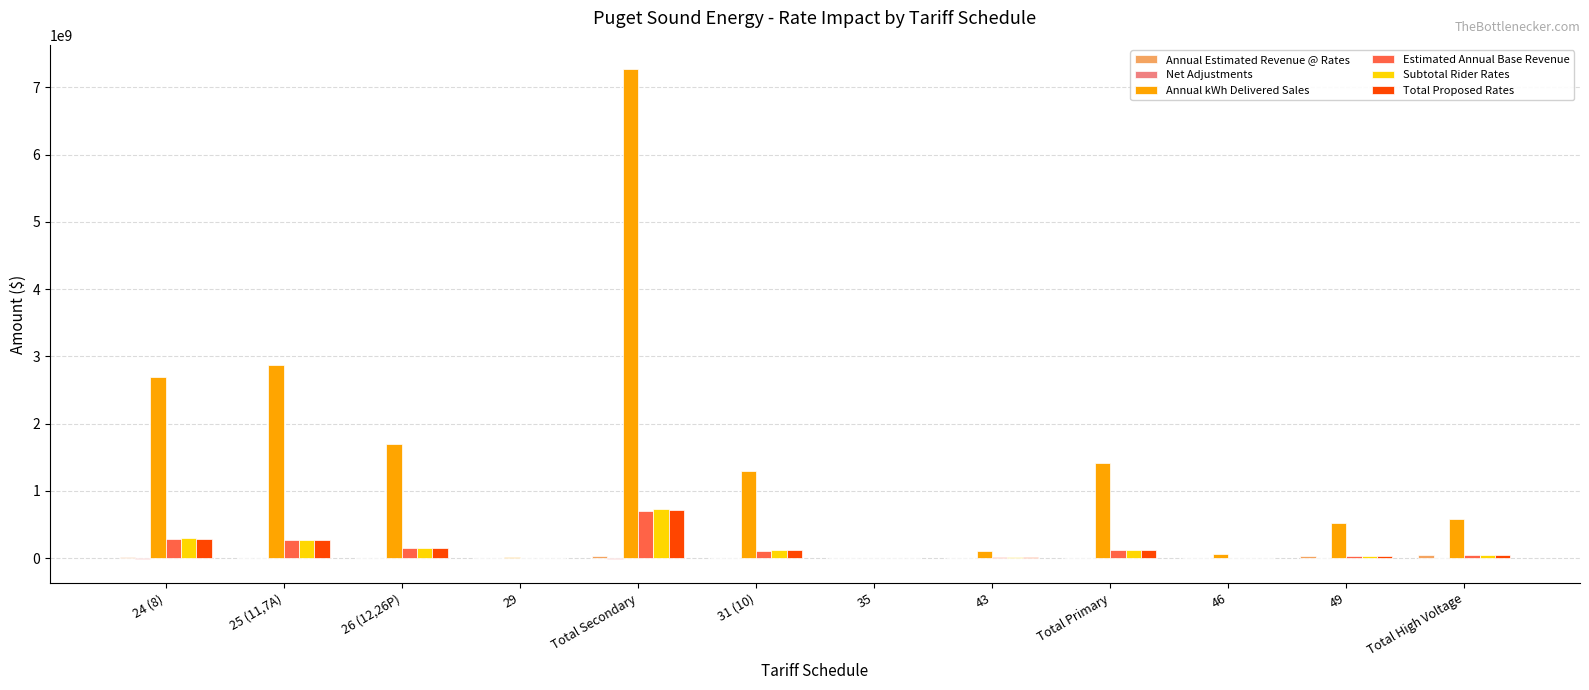

How many data points does each series have?

12